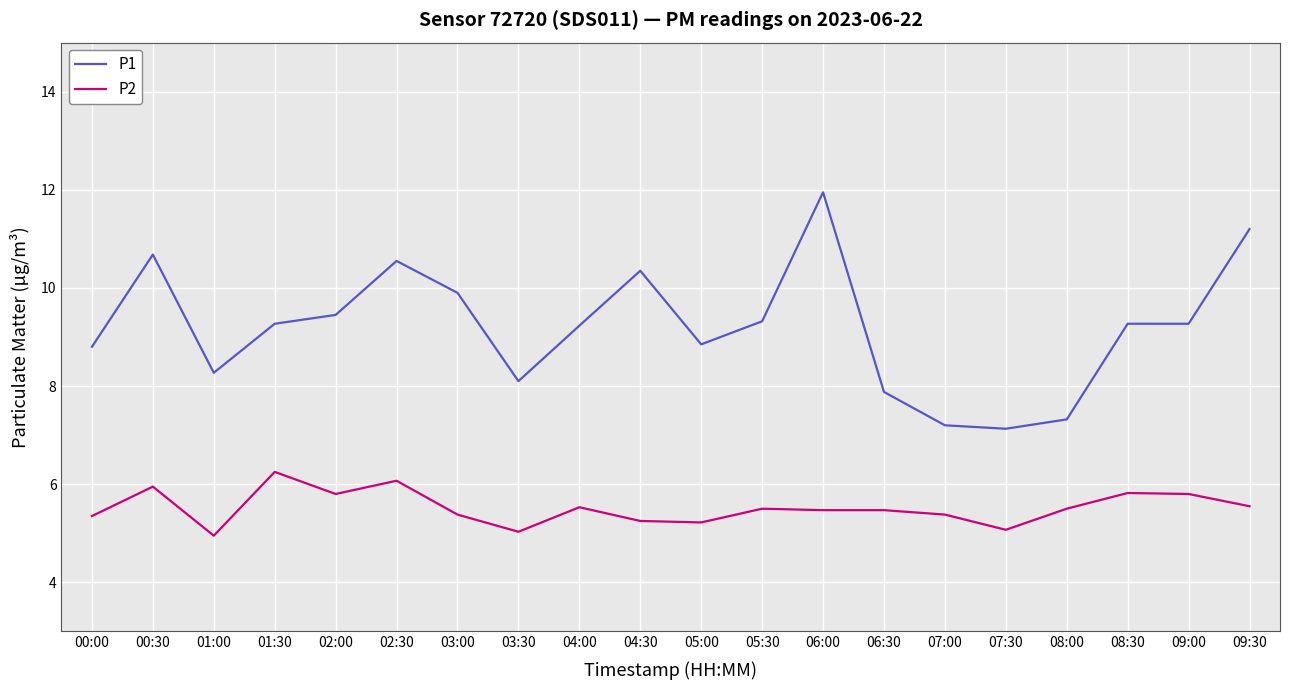

The value of P1 at 01:30 is 9.3. True or false?

True